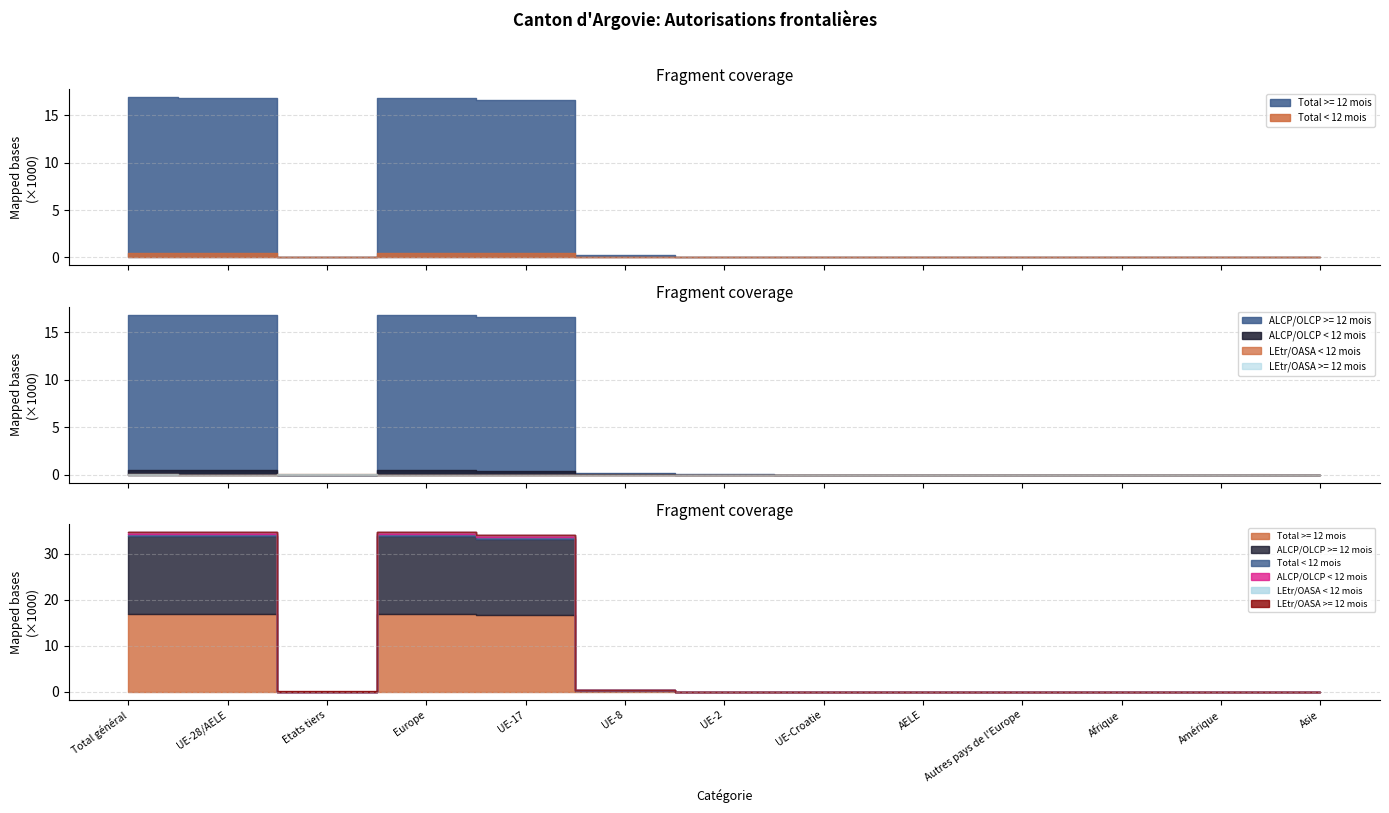

What are all the series names shown in the legend?

Total >= 12 mois, ALCP/OLCP >= 12 mois, Total < 12 mois, ALCP/OLCP < 12 mois, LEtr/OASA < 12 mois, LEtr/OASA >= 12 mois